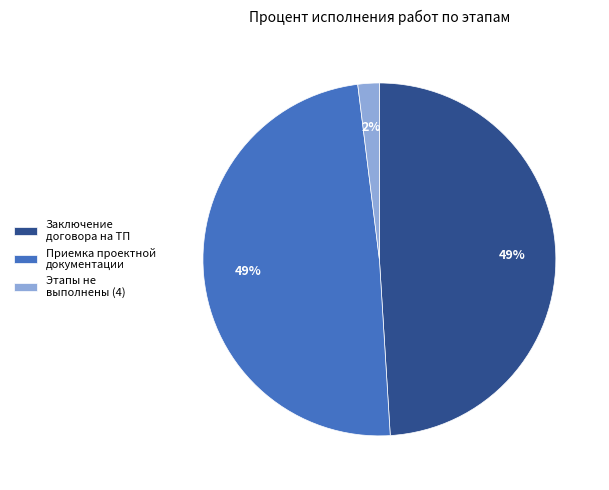

Is the sum of Заключение договора на ТП and Этапы не выполнены (4) greater than half?

Yes